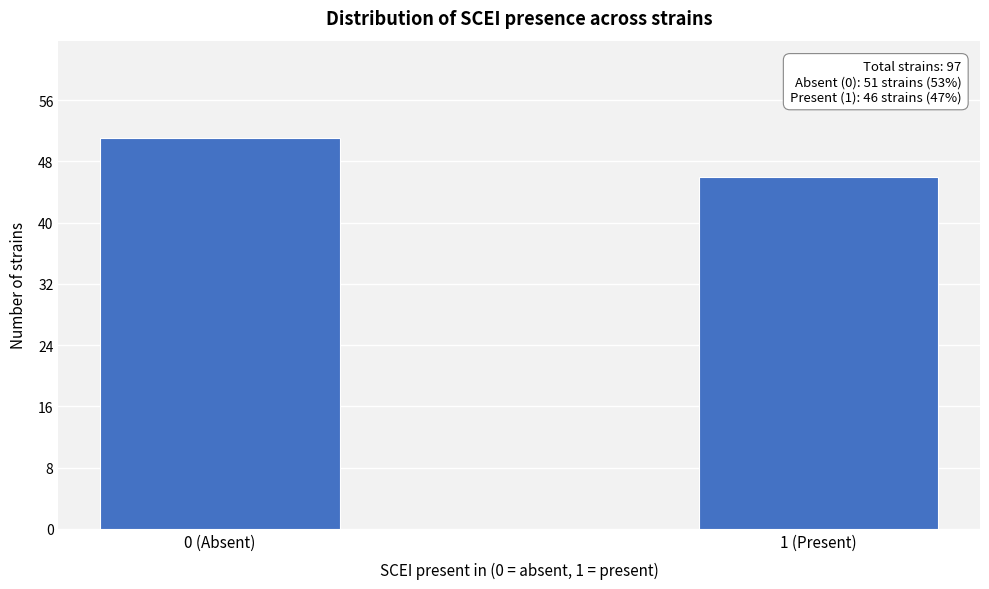

Reading left to right, list all the values displayed in this chart.

0 (Absent)=51	1 (Present)=46